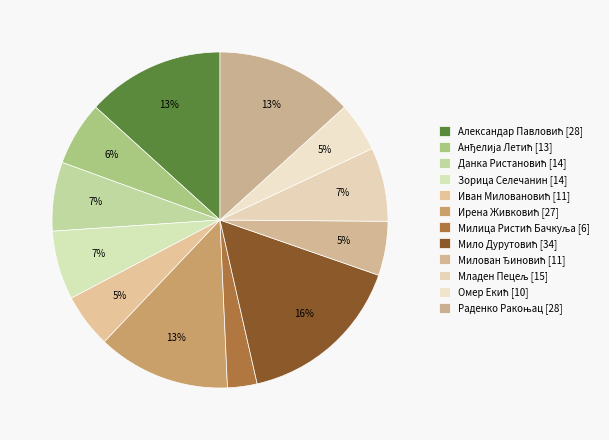

Count the number of slices in the pie.

12